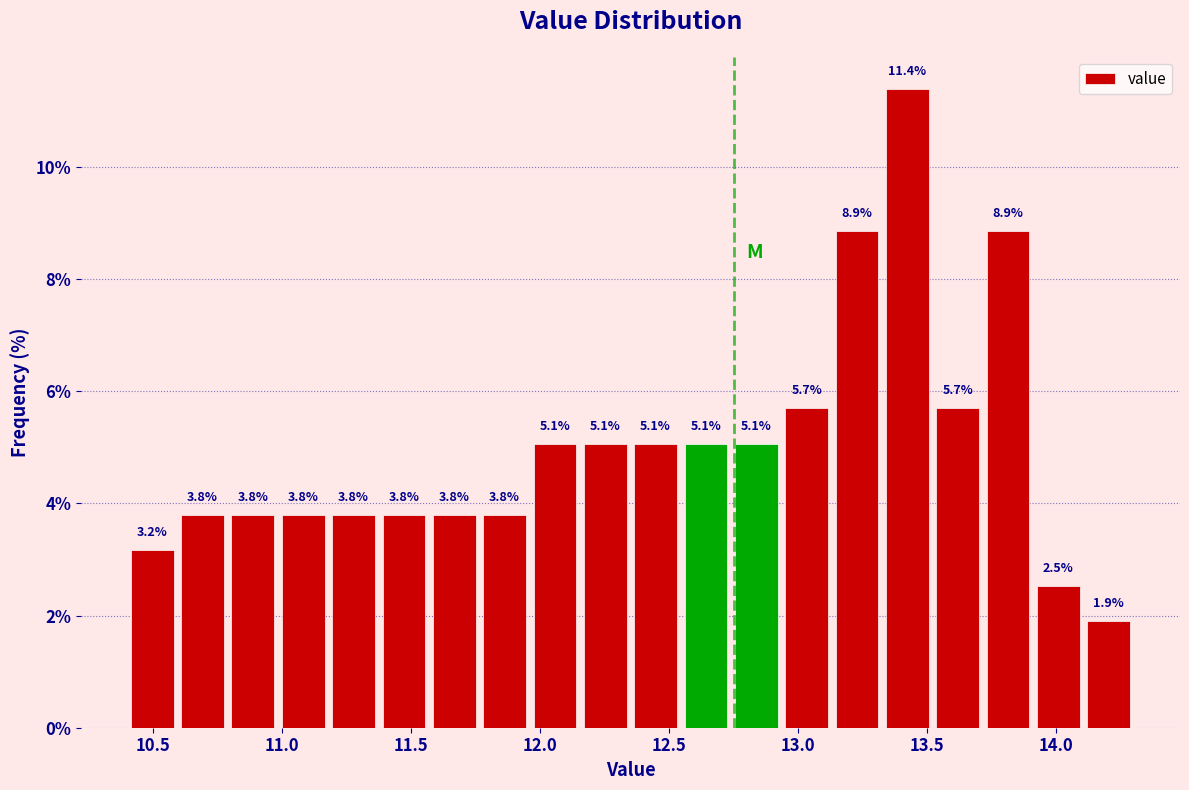

Around what value on the x-axis is the tallest bar? Give the approximate position of its centre, as read against the axis.

13.40